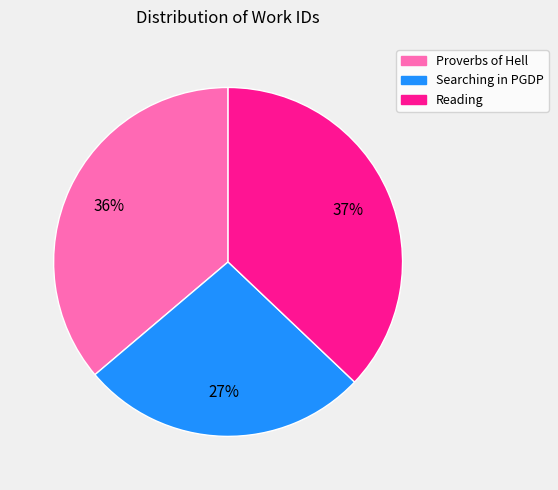

Is the sum of Proverbs of Hell and Reading greater than half?

Yes